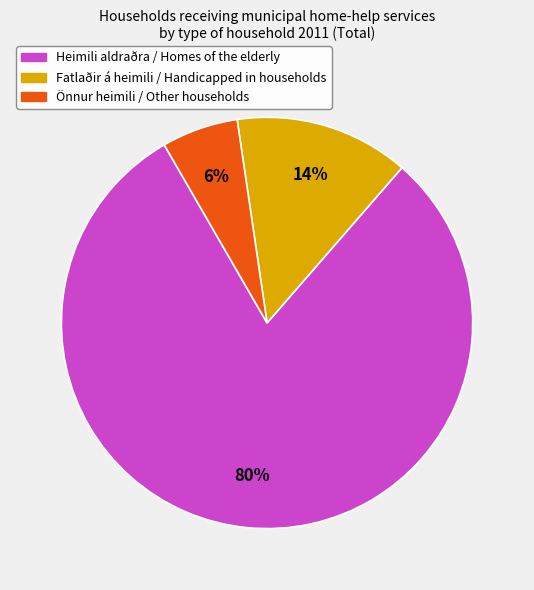

To the nearest percent, what is the difference between the largest and smallest slice percentages?

74%